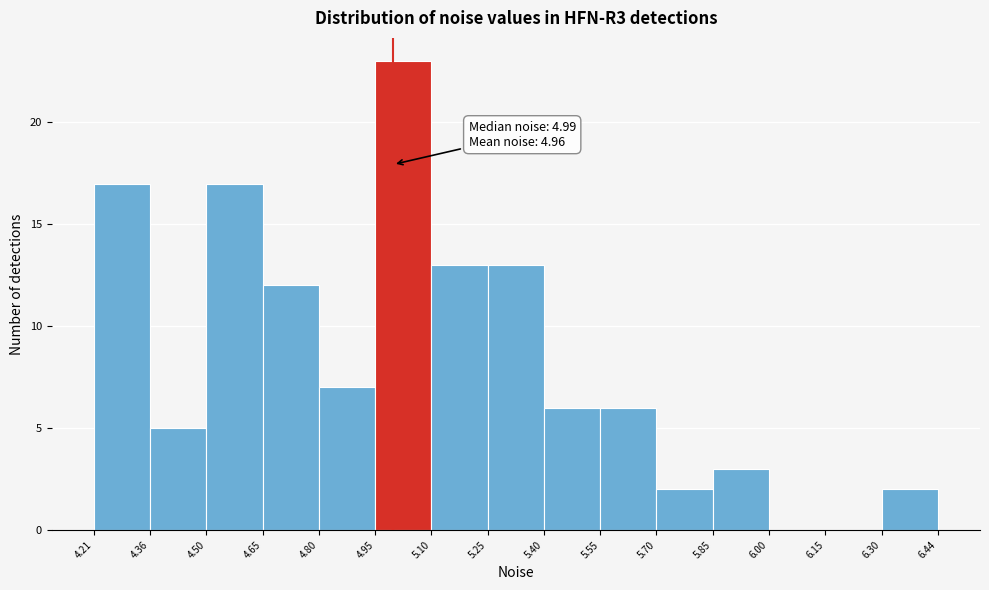

Over which range of the x-axis is the bar tallest?

4.95 to 5.10